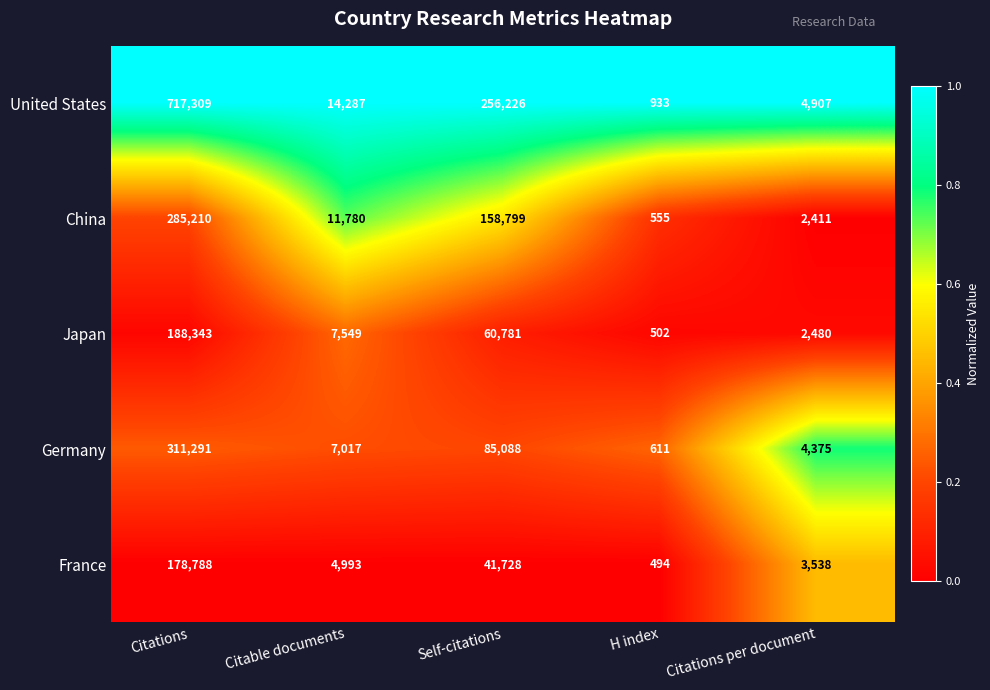

At which label is Japan closest to 94422?

Self-citations